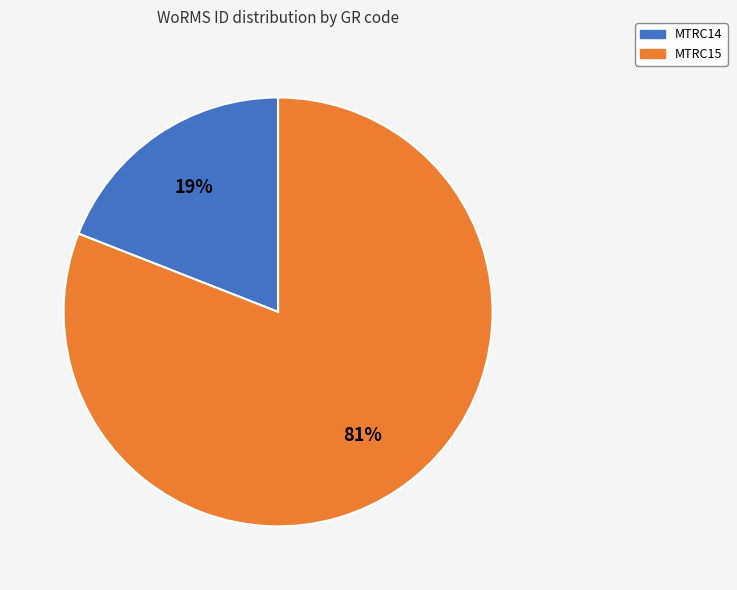

Rank the categories by value from highest to lowest.

MTRC15, MTRC14